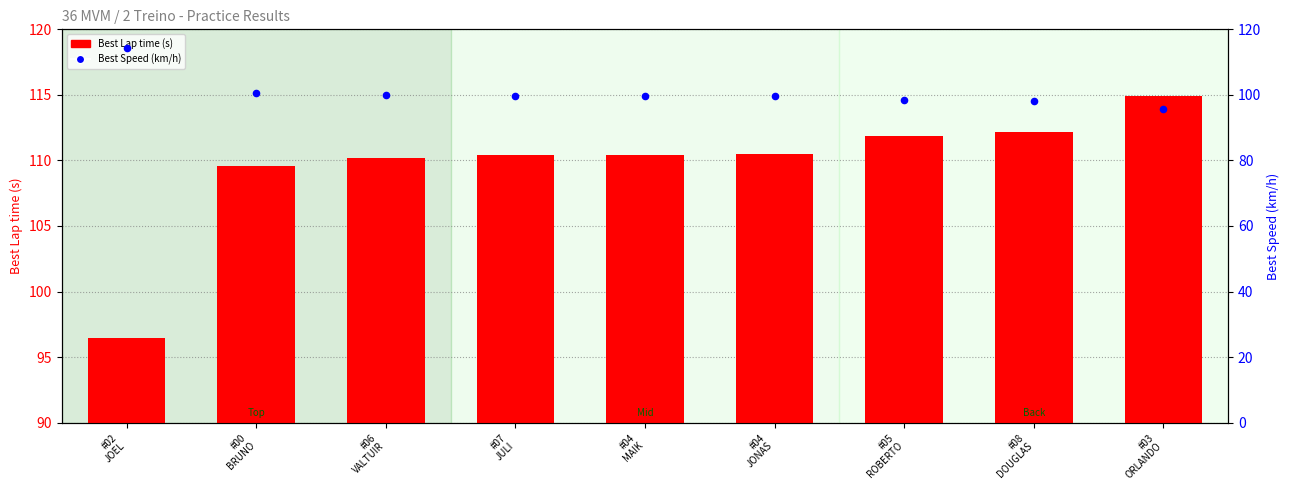

What is the total value across all series at #04
MAIK?

210.1